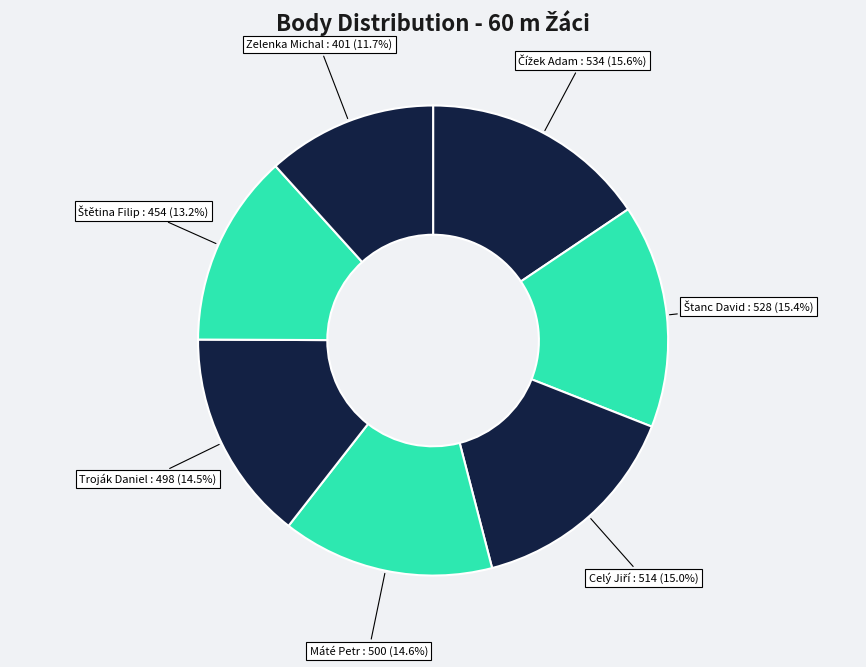

Does any single category account for the majority?

No